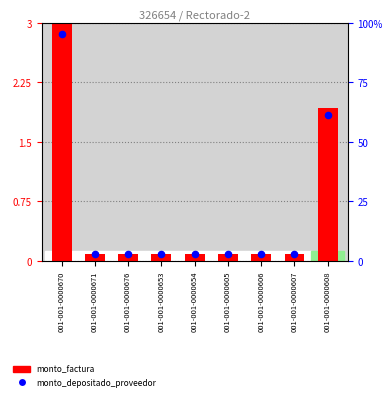

What is the total value across all series at 001-001-0000607?

0.2